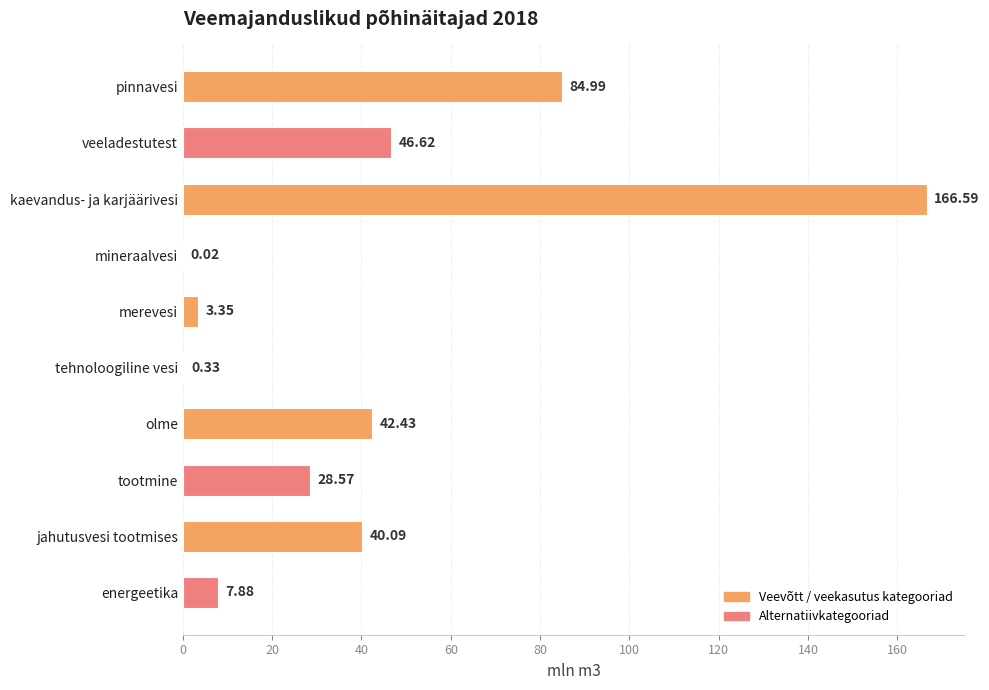

Which category has the highest value across all series?

kaevandus- ja karjäärivesi